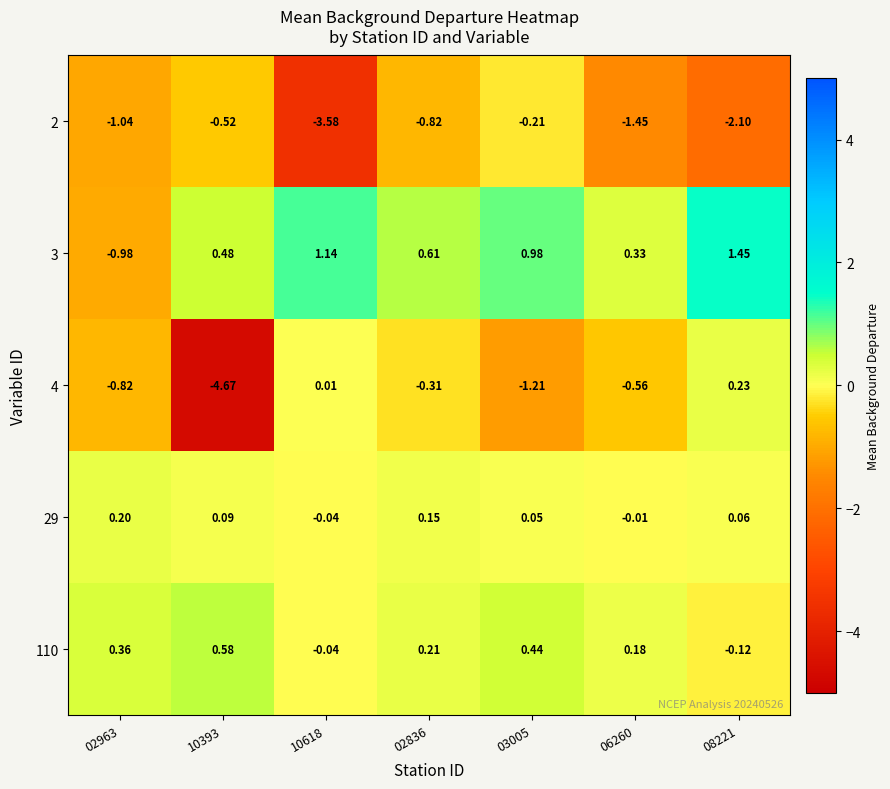

Count the number of data series in this chart.

5